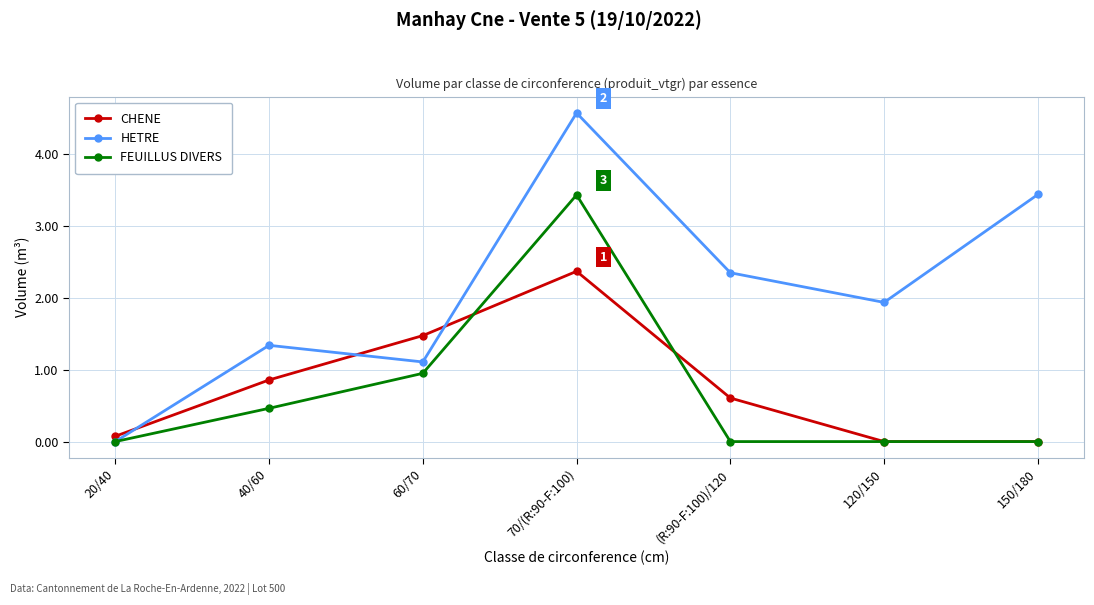

After their last crossing, which series has the higher values: CHENE or HETRE?

HETRE